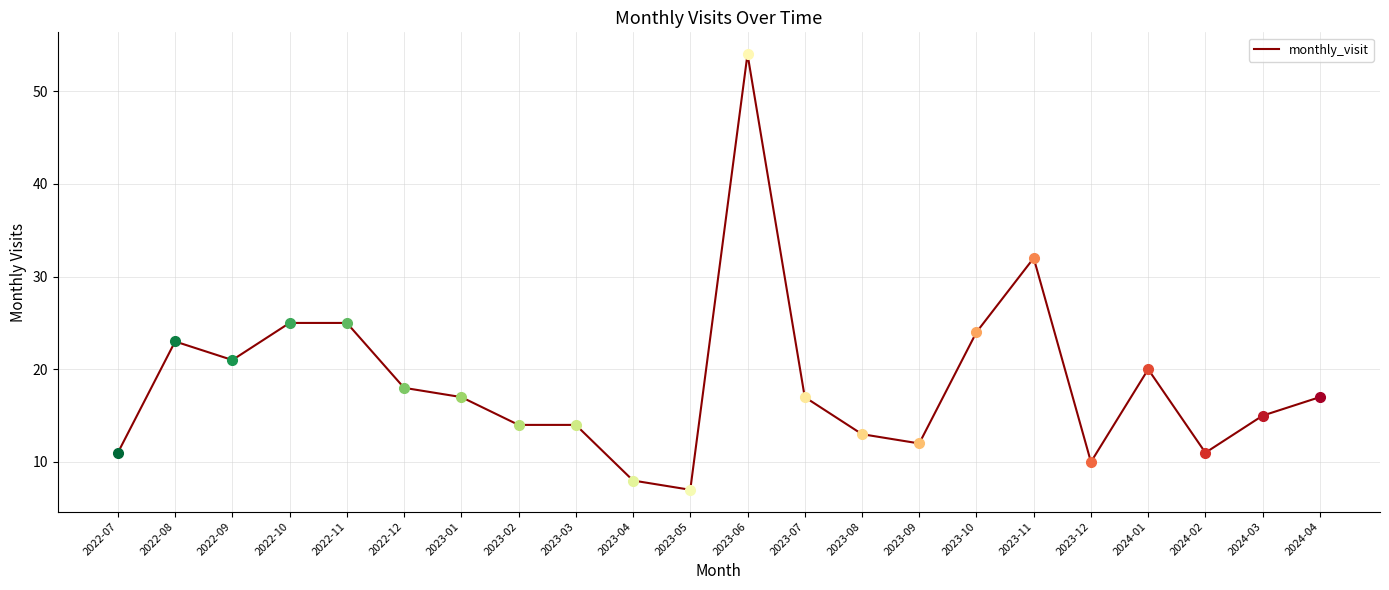

What is the maximum value shown in the chart?

54